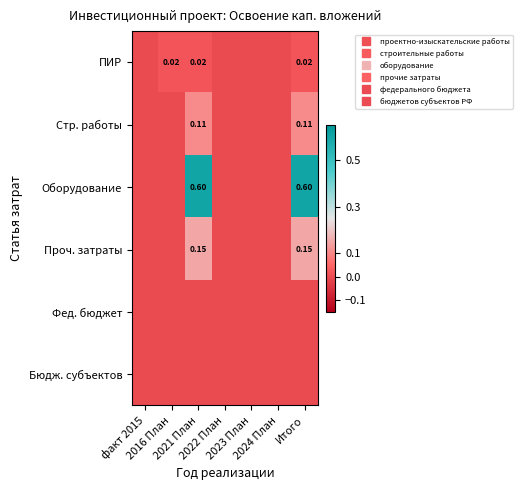

At which category does the chart reach its minimum across all series?

факт 2015